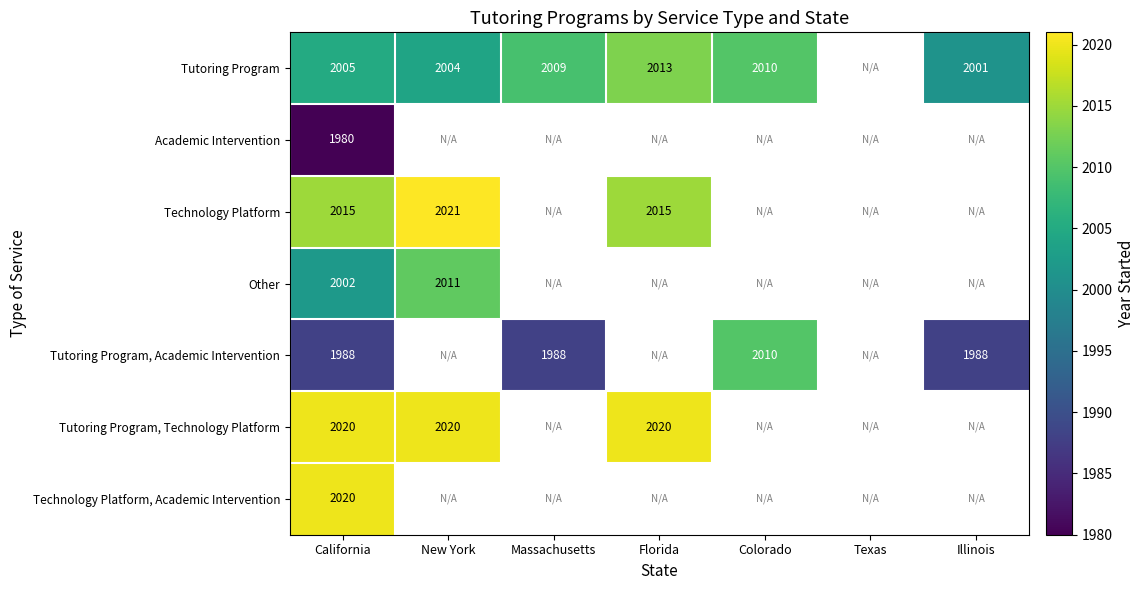

What is the total value across all series at California?

14030